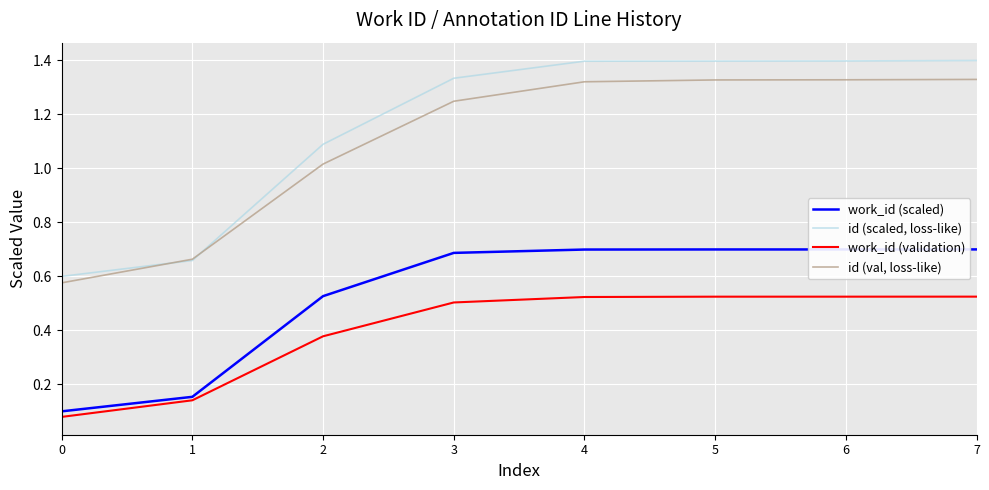

At which label does id (val, loss-like) first exceed 1?

2